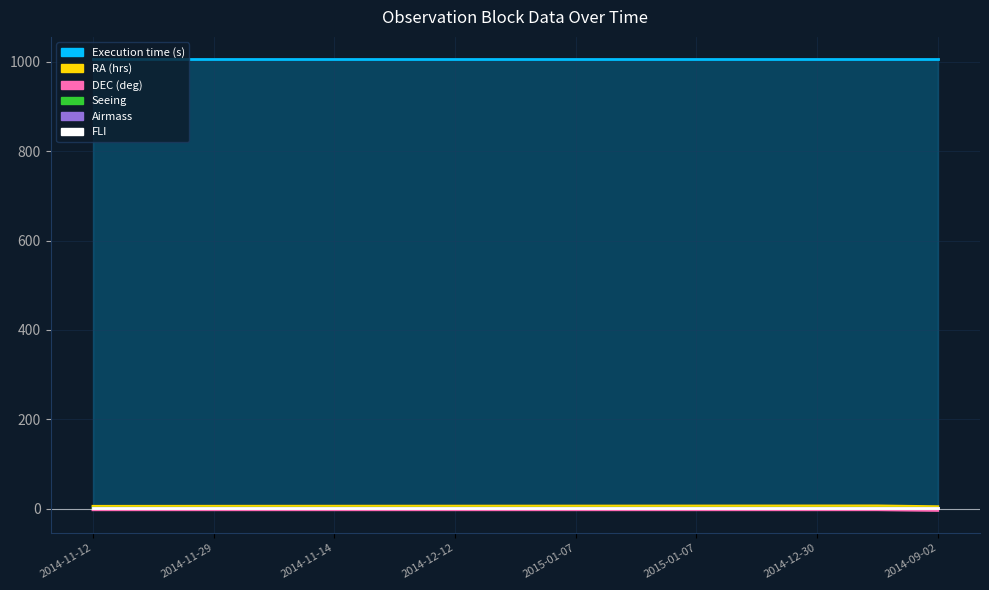

What is the difference between the maximum and minimum values in the DEC (deg) series?

0.2